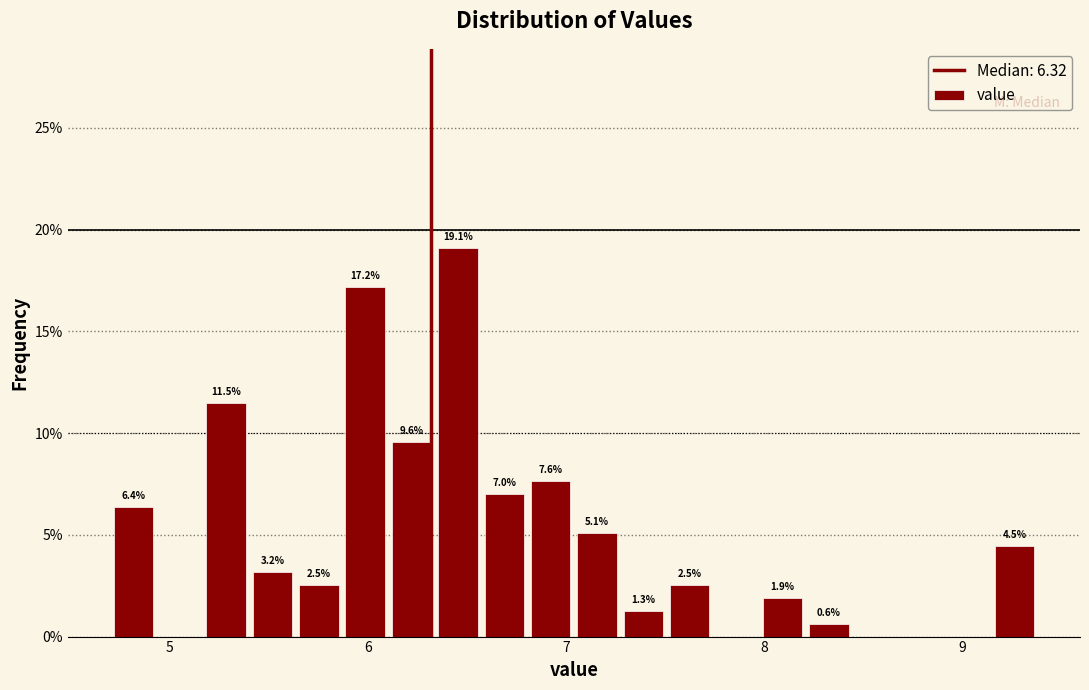

Read against the x-axis, roughly where is the centre of the tallest bar?

6.5